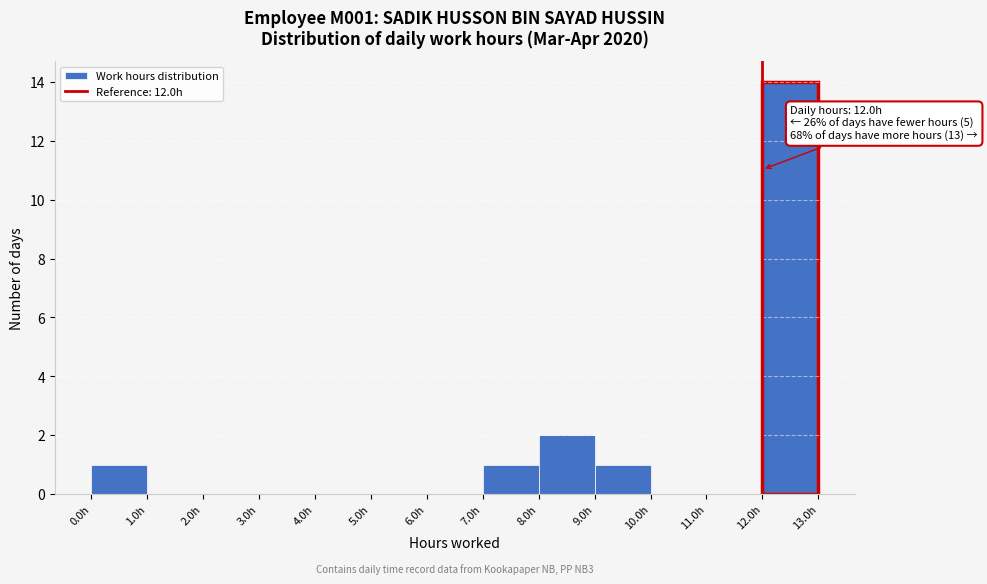

Over which range of the x-axis is the bar tallest?

12 to 13